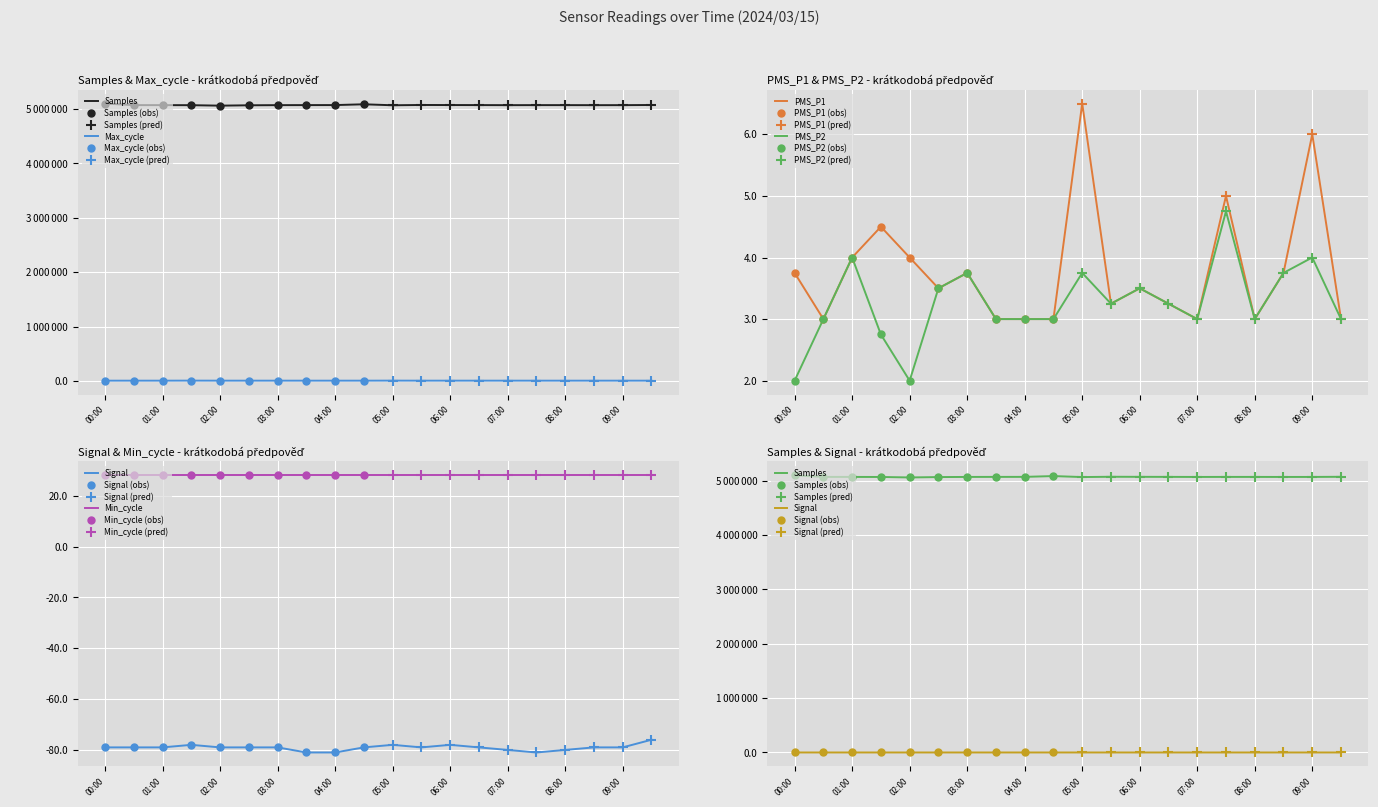

Is it true that PMS_P2 equals 3.0 at 04:30?

True